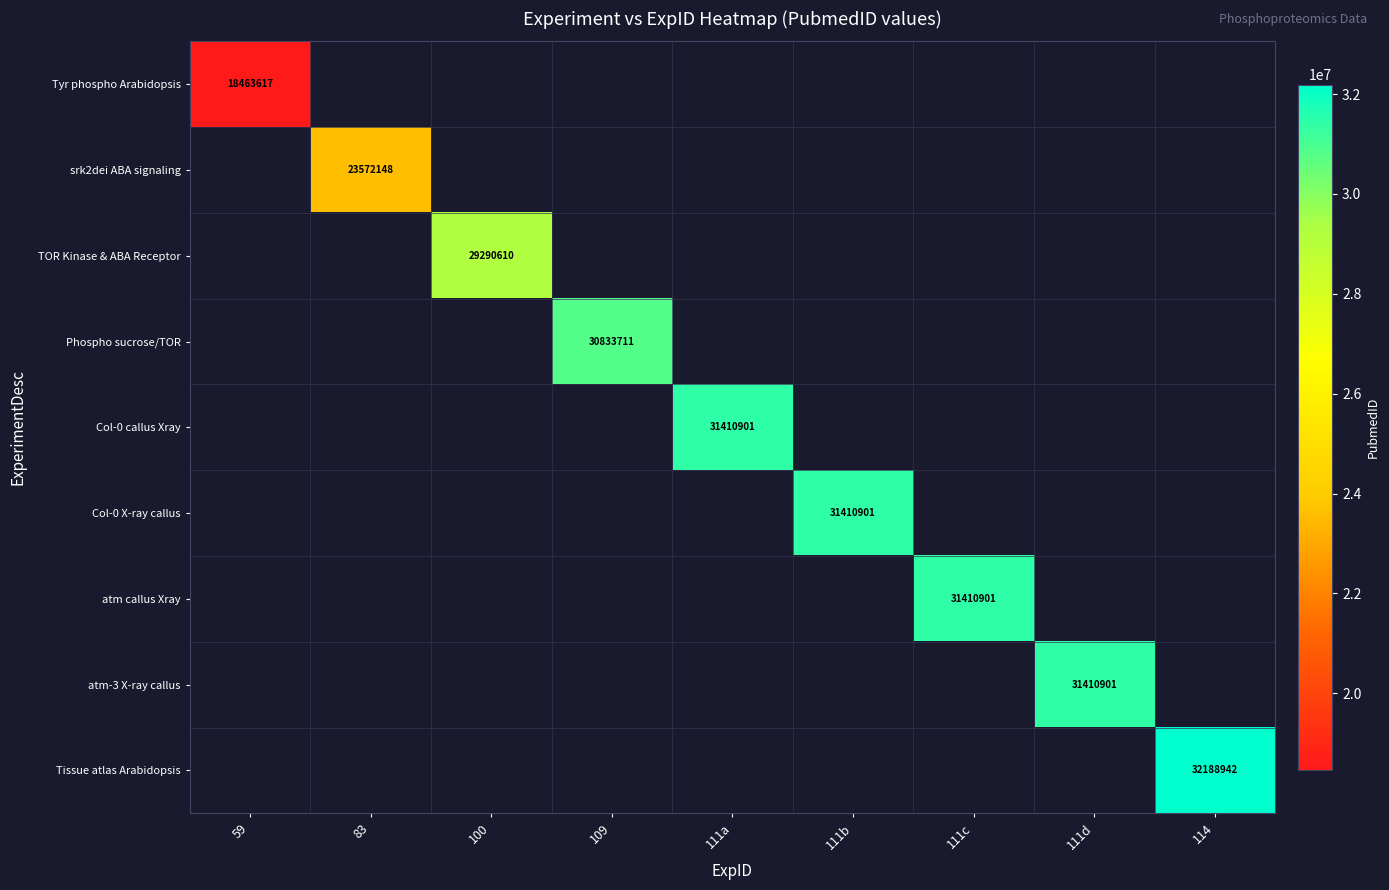

How many values in TOR Kinase & ABA Receptor are above zero?

1